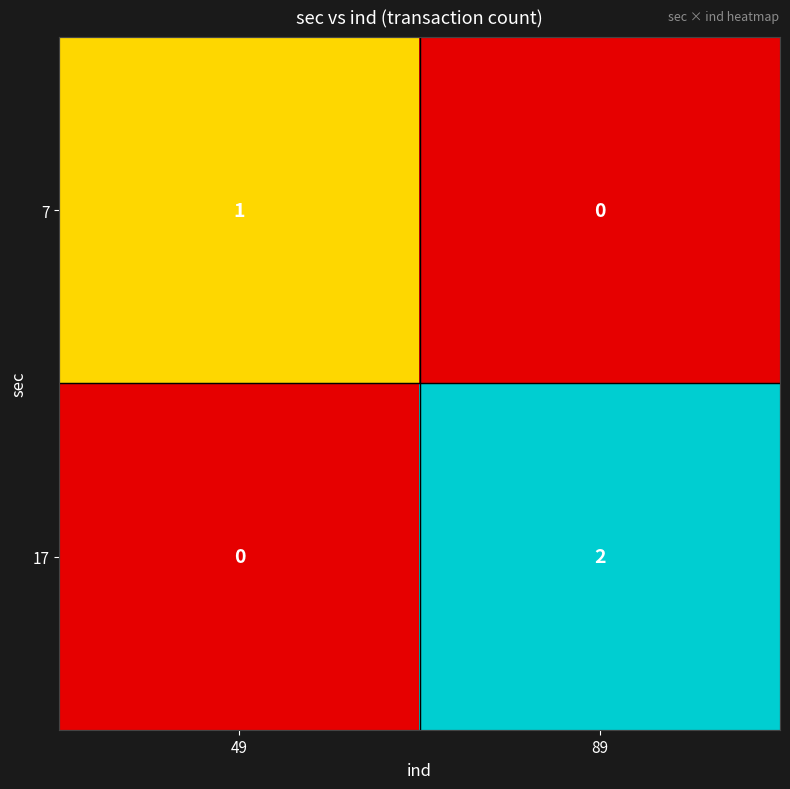

Is the value of 17 at 49 greater than the value of 7 at 49?

No